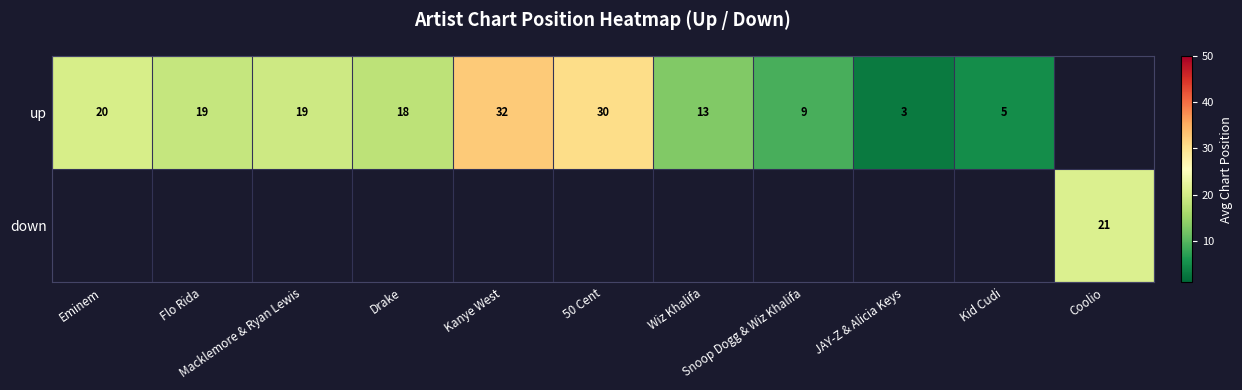

Is it true that up equals 19.4 at Macklemore & Ryan Lewis?

True